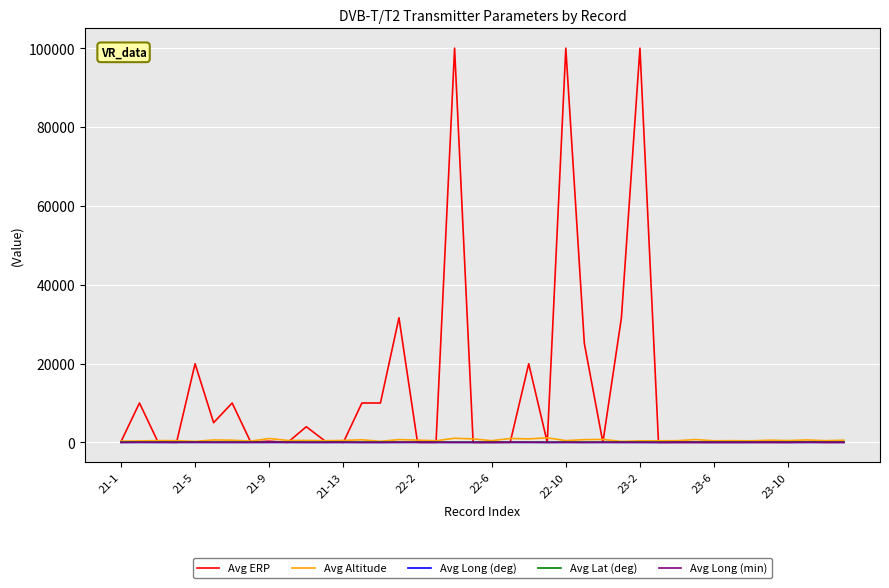

Does the chart display data point markers on the line(s)?

No